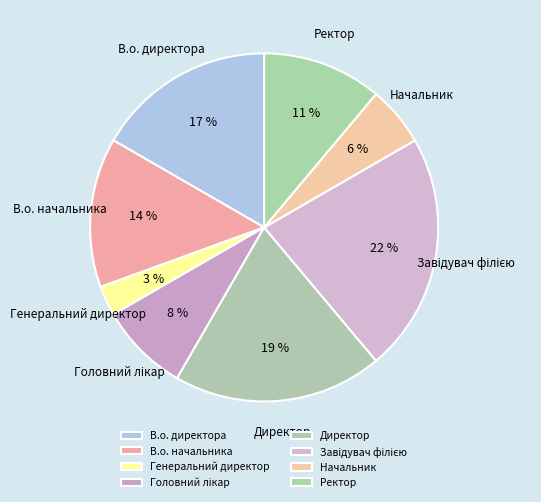

The Начальник slice represents 18% of the pie. True or false?

False